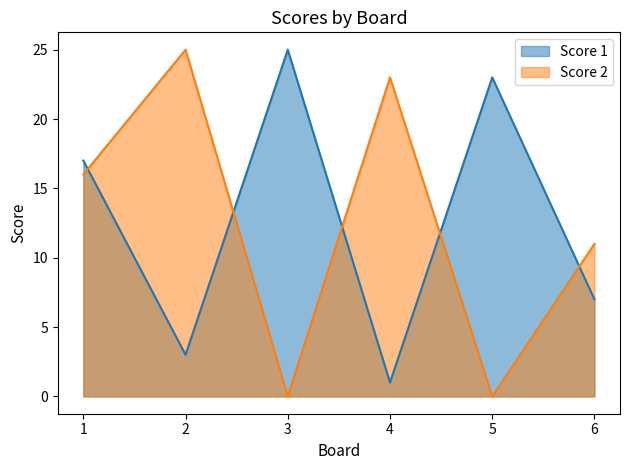

Reading left to right, list all the values displayed in this chart.

Score 1: 17	3	25	1	23	7
Score 2: 16	25	0	23	0	11